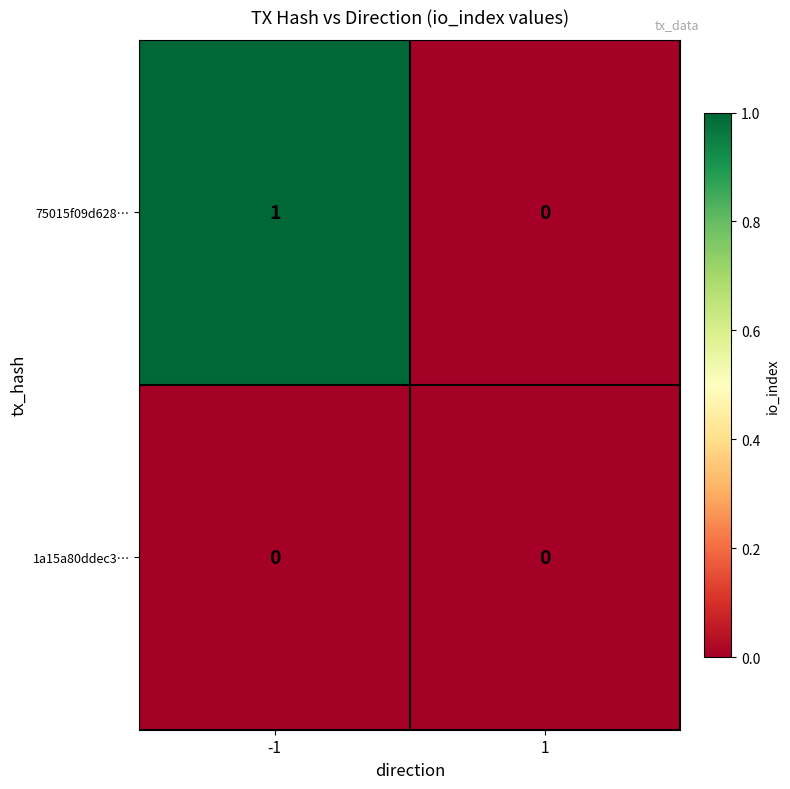

Reading left to right, list all the values displayed in this chart.

75015f09d628…: 1	0
1a15a80ddec3…: 0	0